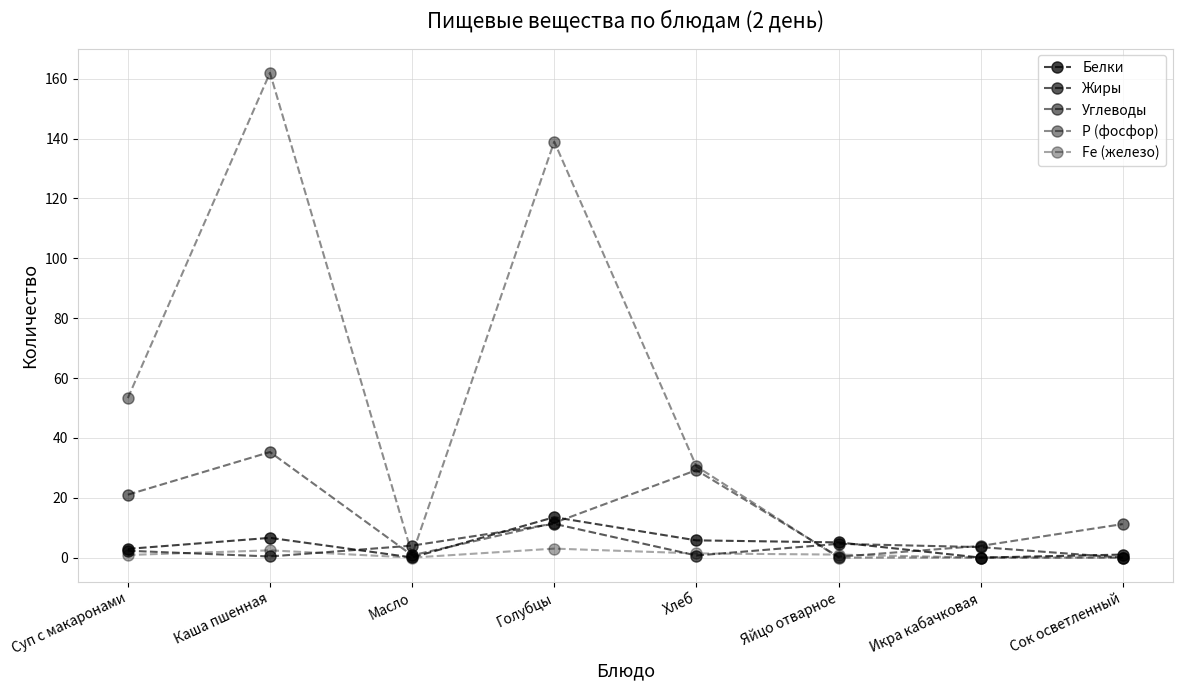

How many lines are shown in the chart?

5